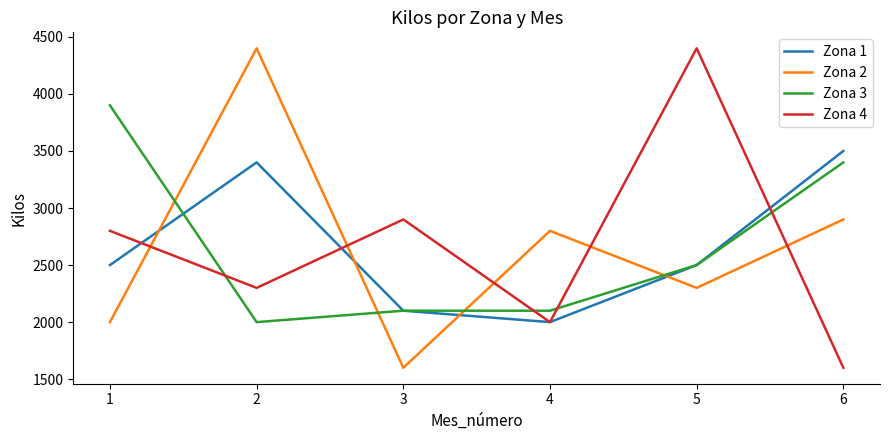

Is it true that Zona 2 equals 4400 at 2?

True